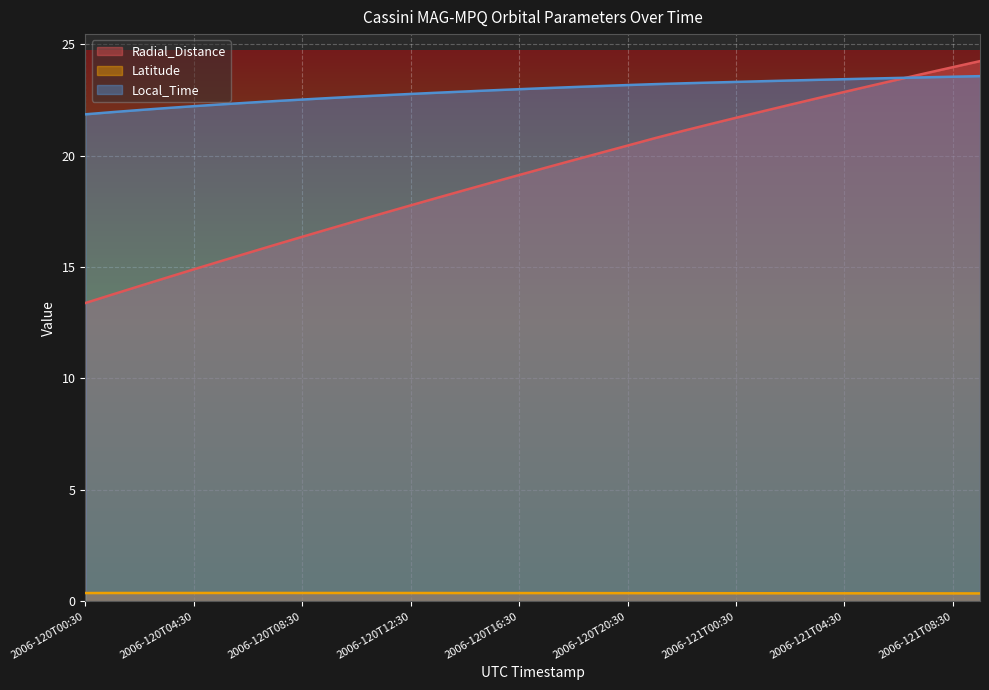

What position from the left is 2006-120T16:30?

17